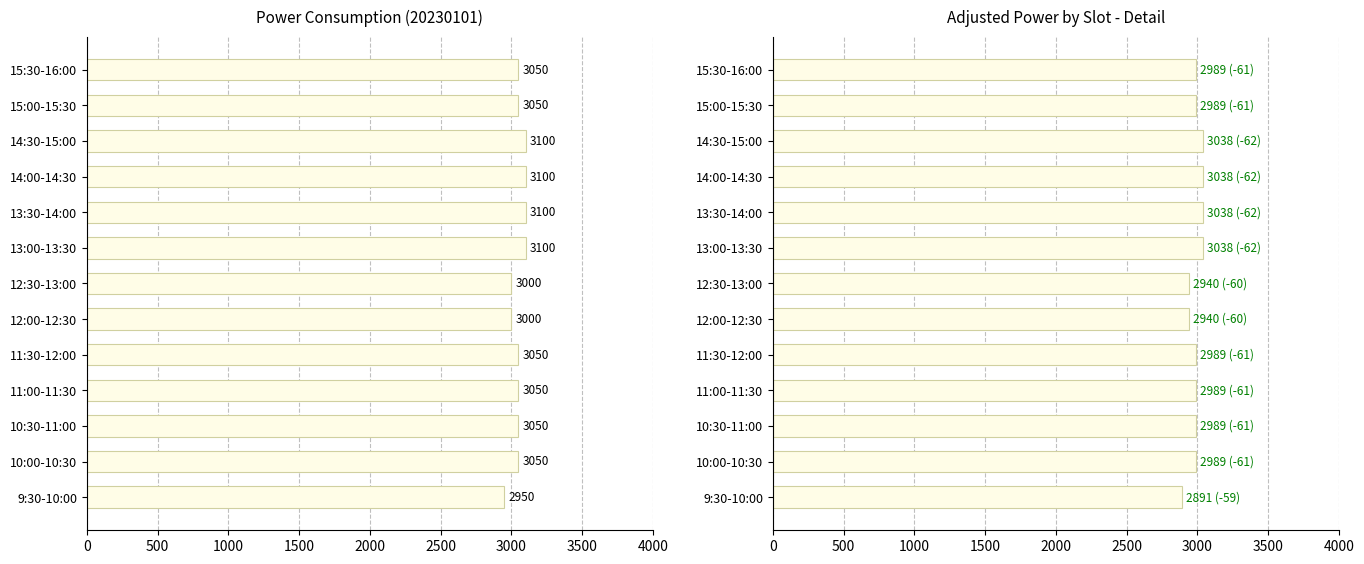

Is it true that Power (30min kWh) equals 1441 at 11:30-12:00?

False